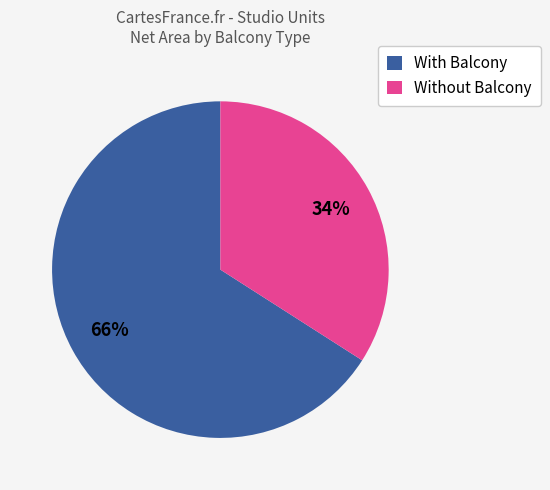

The Without Balcony slice represents 34% of the pie. True or false?

True